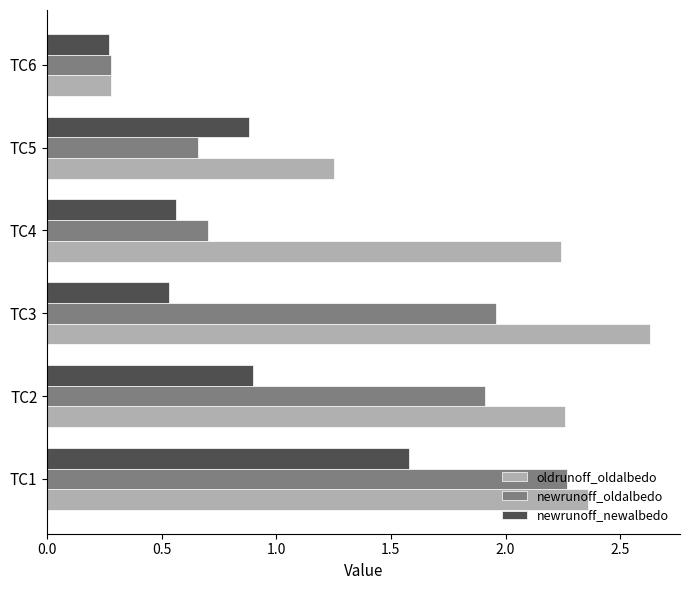

What is the average value of the newrunoff_oldalbedo series?

1.3